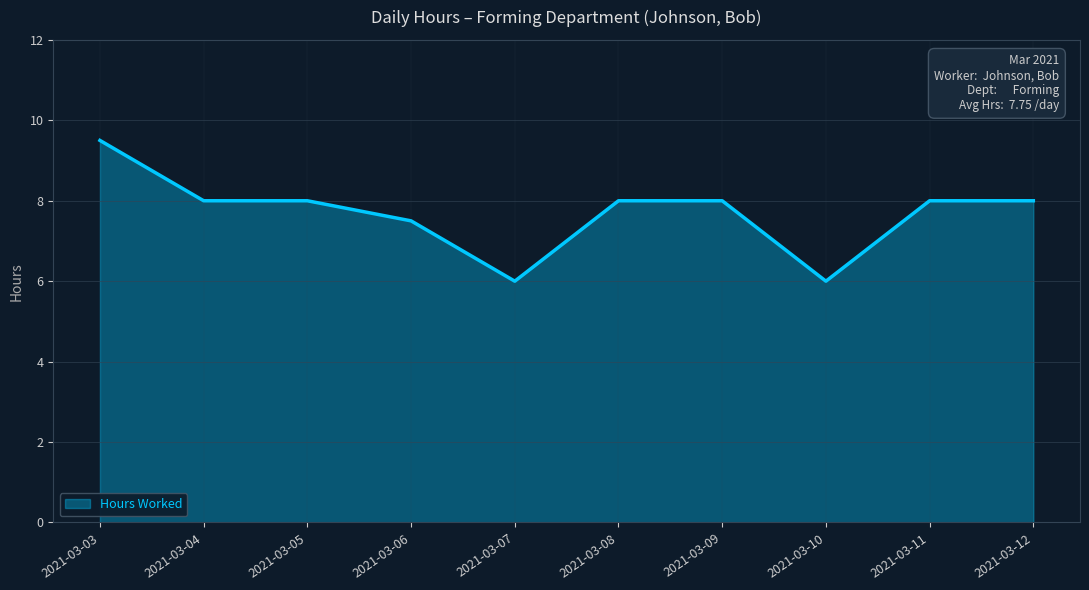

What is the greatest value displayed?

9.5